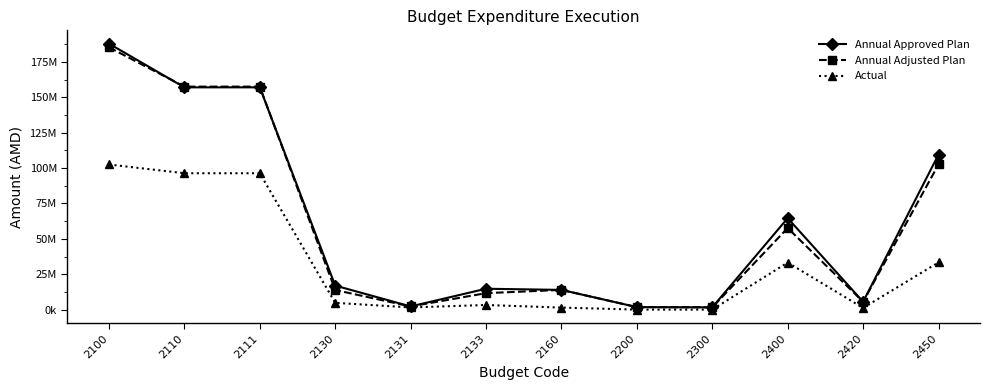

Reading left to right, transcribe all the data shown in this chart.

Annual Approved Plan: 187916798.0	157037598.0	157037598.0	16961200.0	2227200.0	14734000.0	13918000.0	1750000.0	1600000.0	64611030.0	5519500.0	109551490.0
Annual Adjusted Plan: 185317998.0	157550098.0	157550098.0	13849900.0	2227200.0	11622700.0	13918000.0	1750000.0	1600000.0	57634030.0	5519500.0	102574490.0
Actual: 102522970.5	96338390.5	96338390.5	4774230.0	1522180.0	3252050.0	1410350.0	0.0	0.0	33240218.7	1173361.0	33346143.7